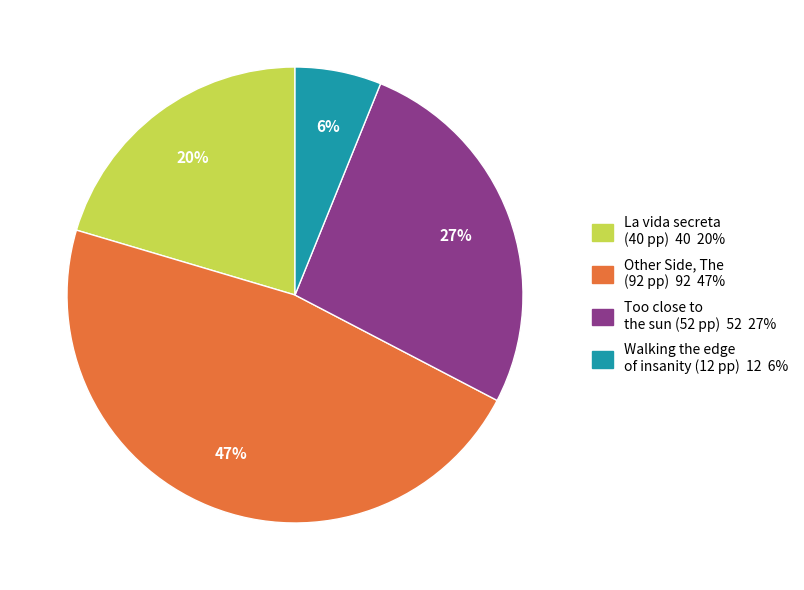

What percentage is the Walking the edge of insanity (12 pp) 12 6% slice, to the nearest percent?

6%